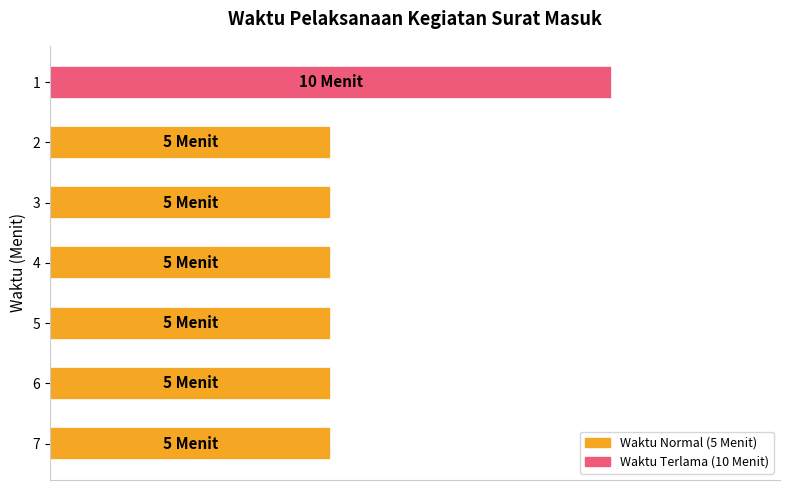

Is it true that the value at 4 is 5?

True